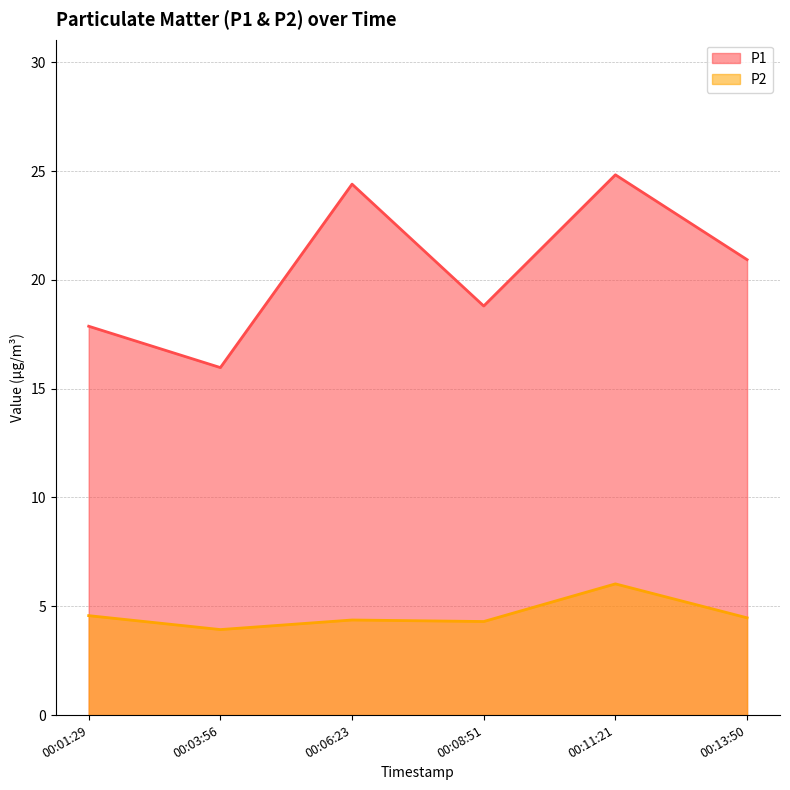

How many lines are shown in the chart?

2